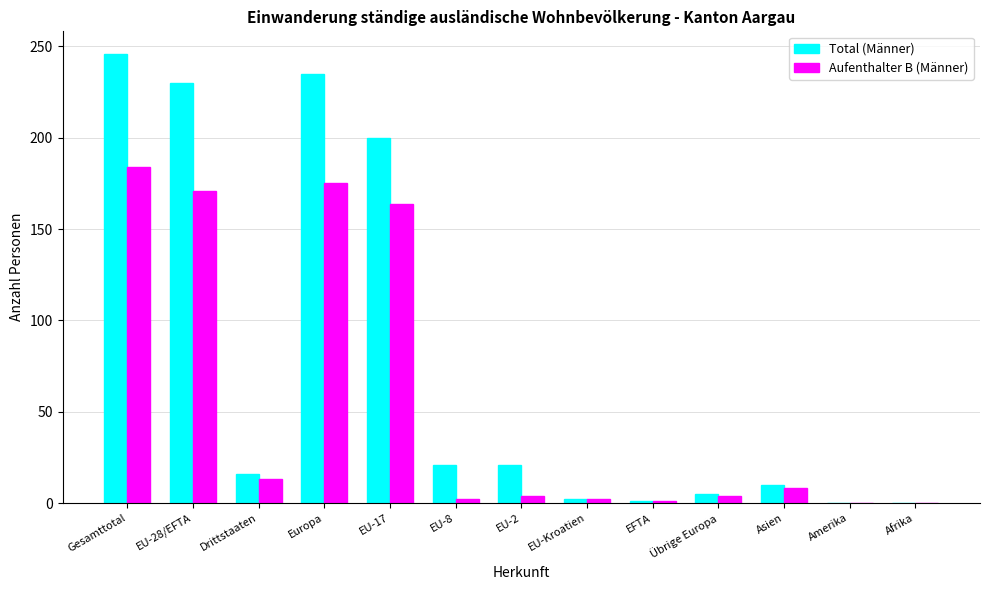

What is the maximum value for Aufenthalter B (Männer)?

184